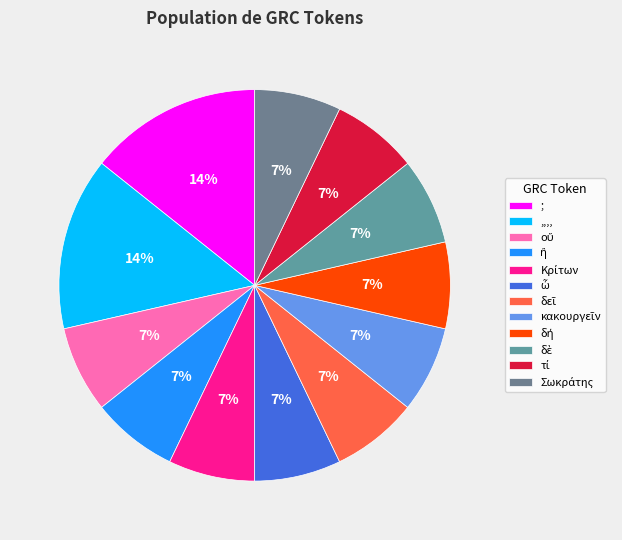

What percentage do δεῖ and Κρίτων together represent?

14.3%